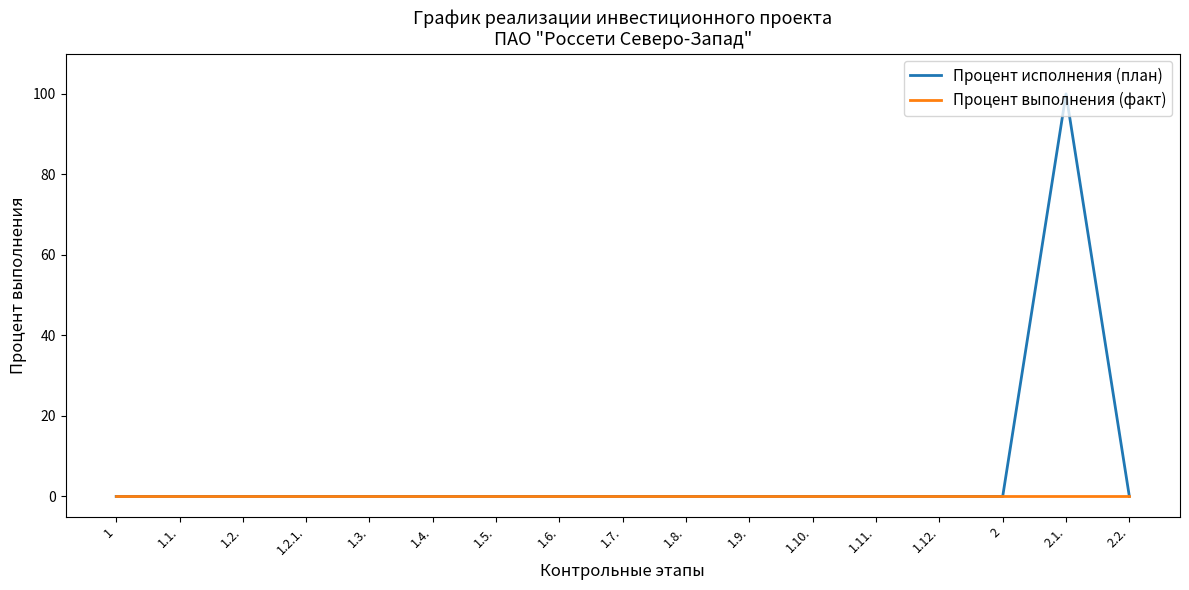

At which category does the chart reach its peak across all series?

2.1.